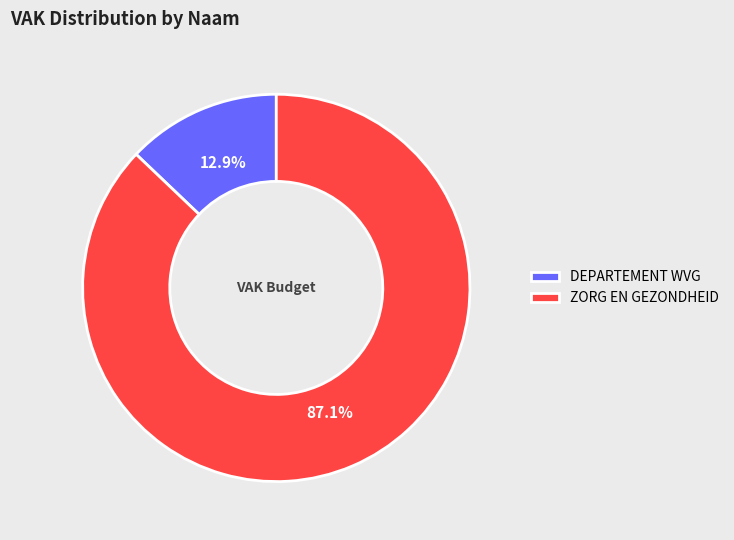

Which slice is the largest?

ZORG EN GEZONDHEID